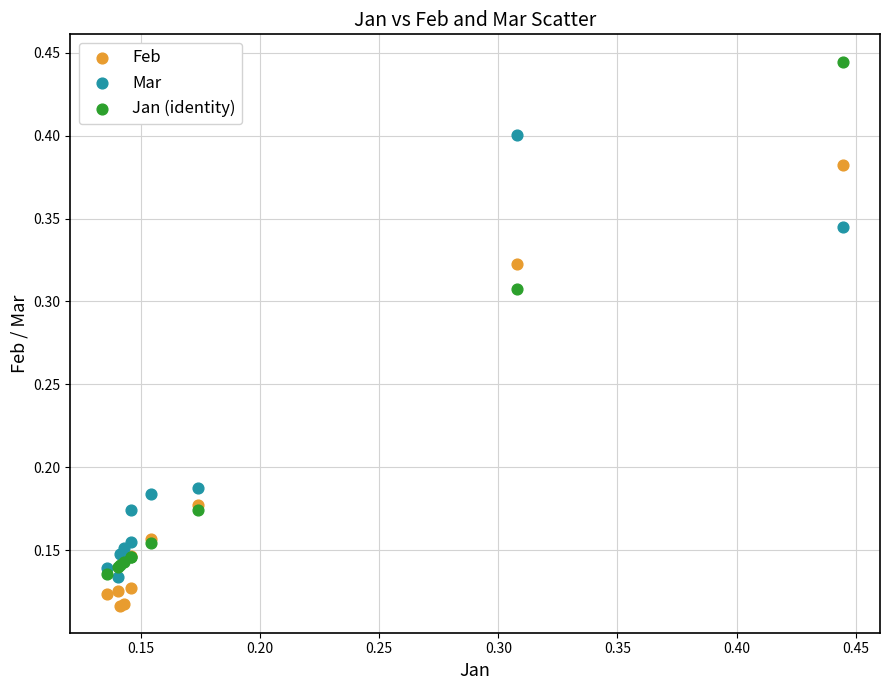

What are all the series names shown in the legend?

Feb, Mar, Jan (identity)